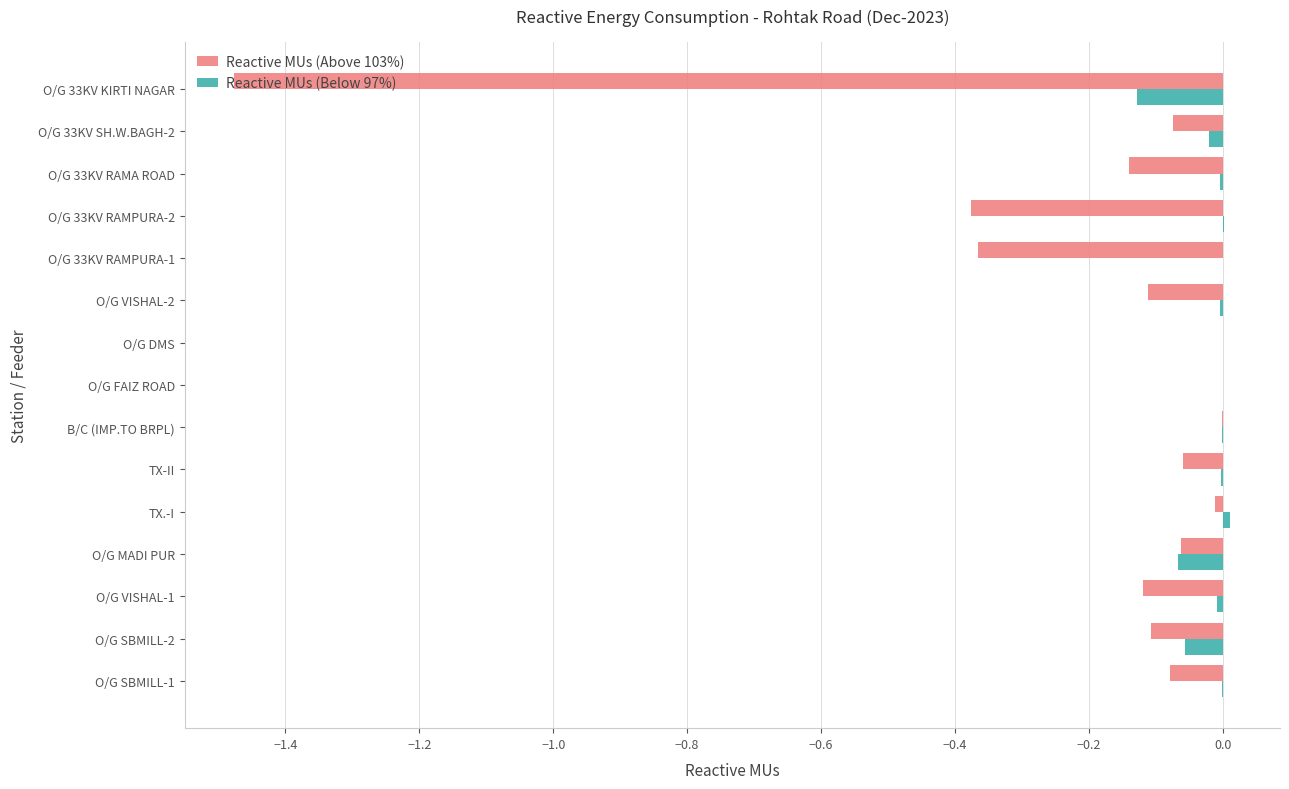

Which series has the largest total across all categories?

Reactive MUs (Below 97%)